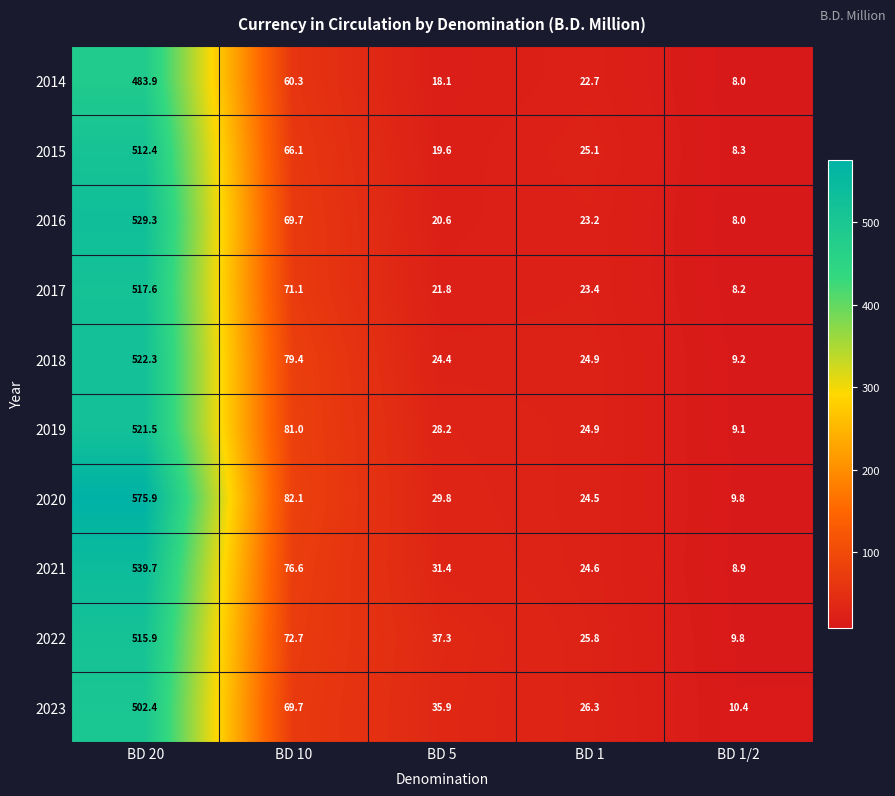

List the labels in order of 2016 value, smallest first.

BD 1/2, BD 5, BD 1, BD 10, BD 20